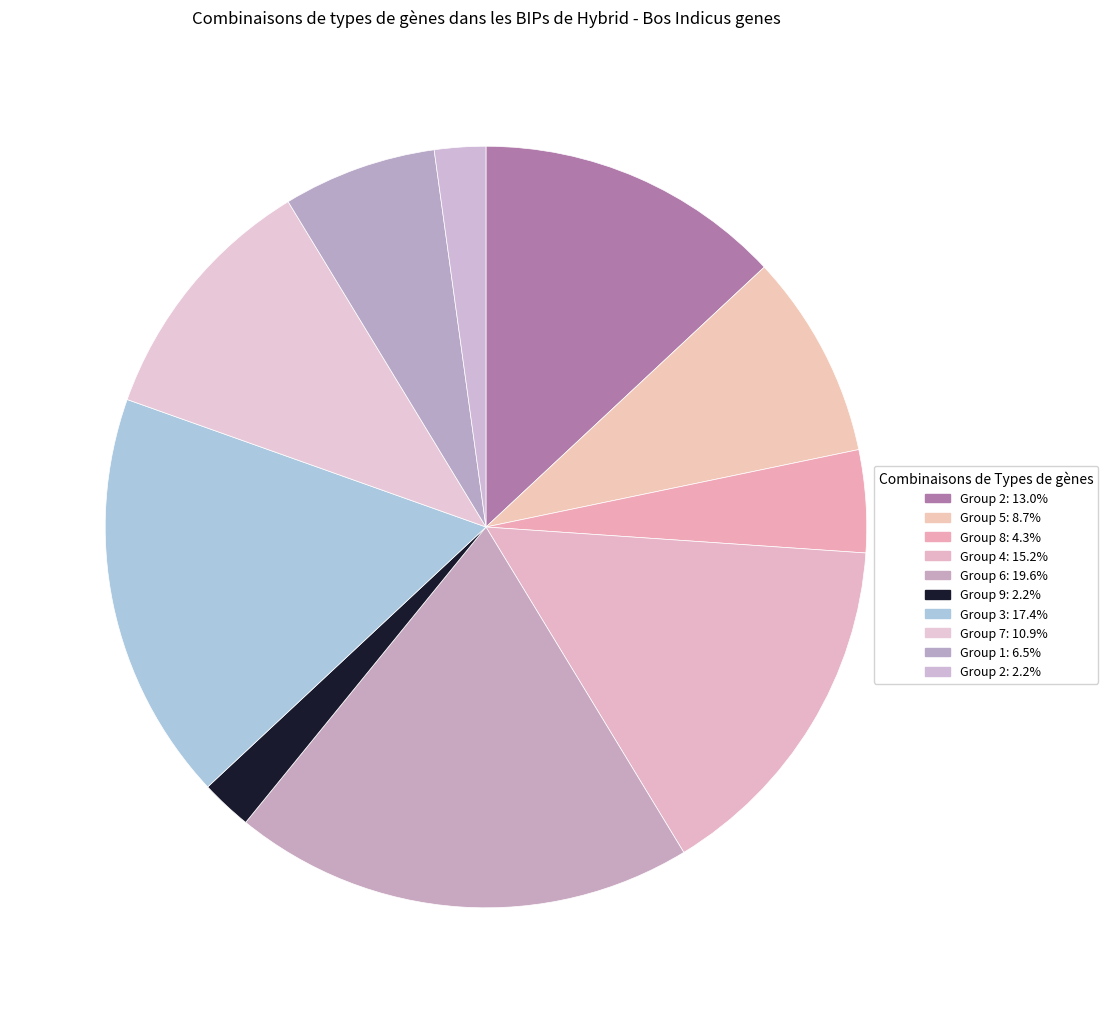

Count the number of slices in the pie.

10